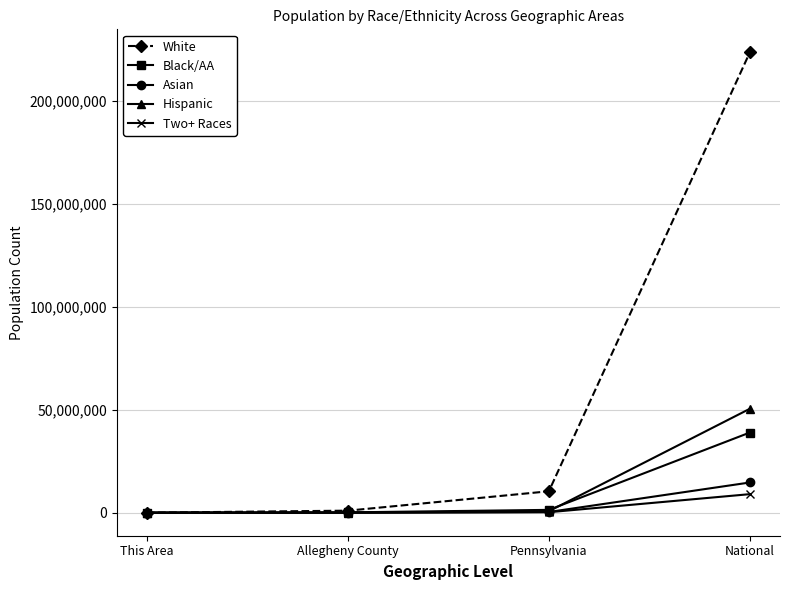

Where is White nearest to the value 111777778?

Pennsylvania